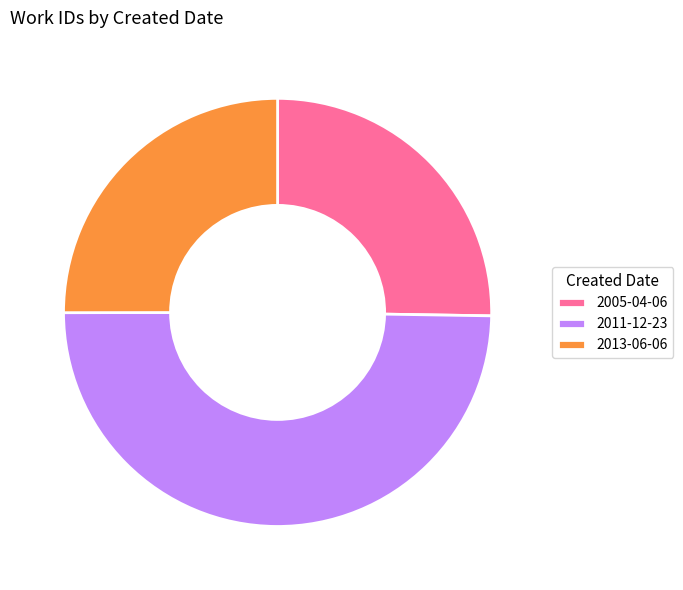

Which has a higher value, 2005-04-06 or 2011-12-23?

2011-12-23